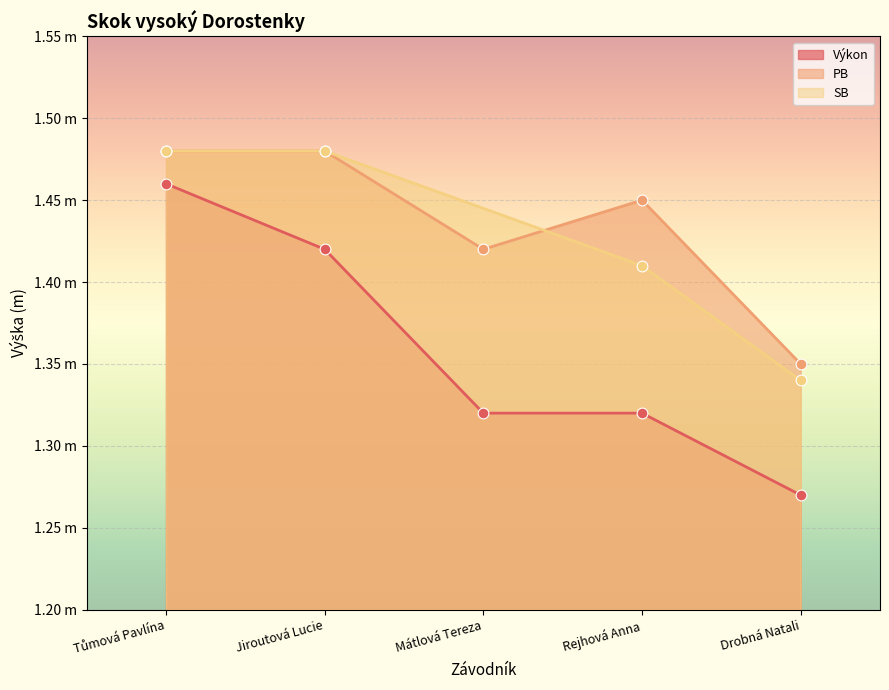

At how many categories does at least one series exceed 1?

5